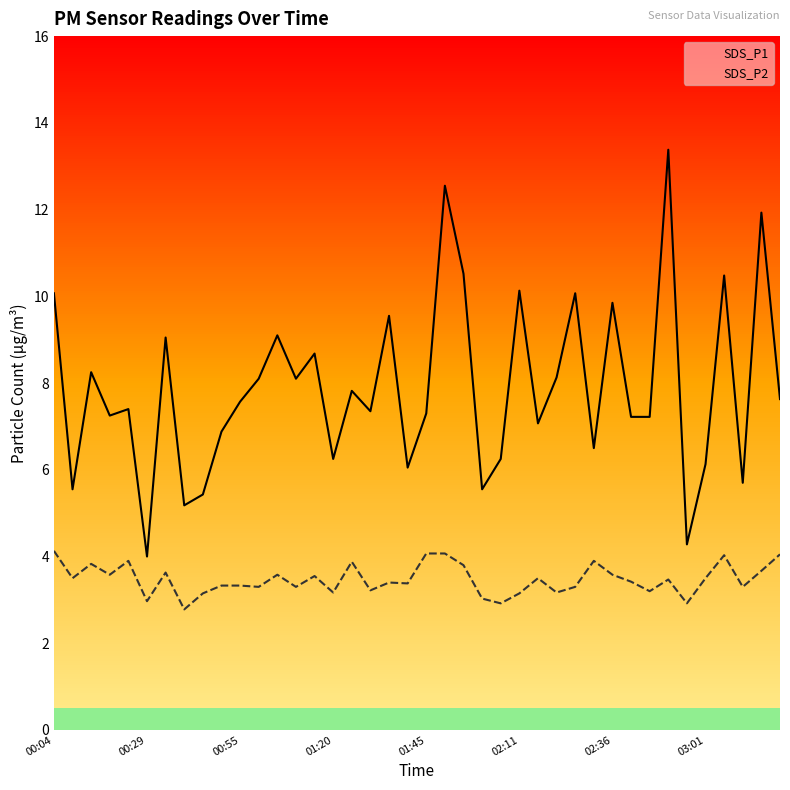

What is the lowest value of the SDS_P2 series?

2.8